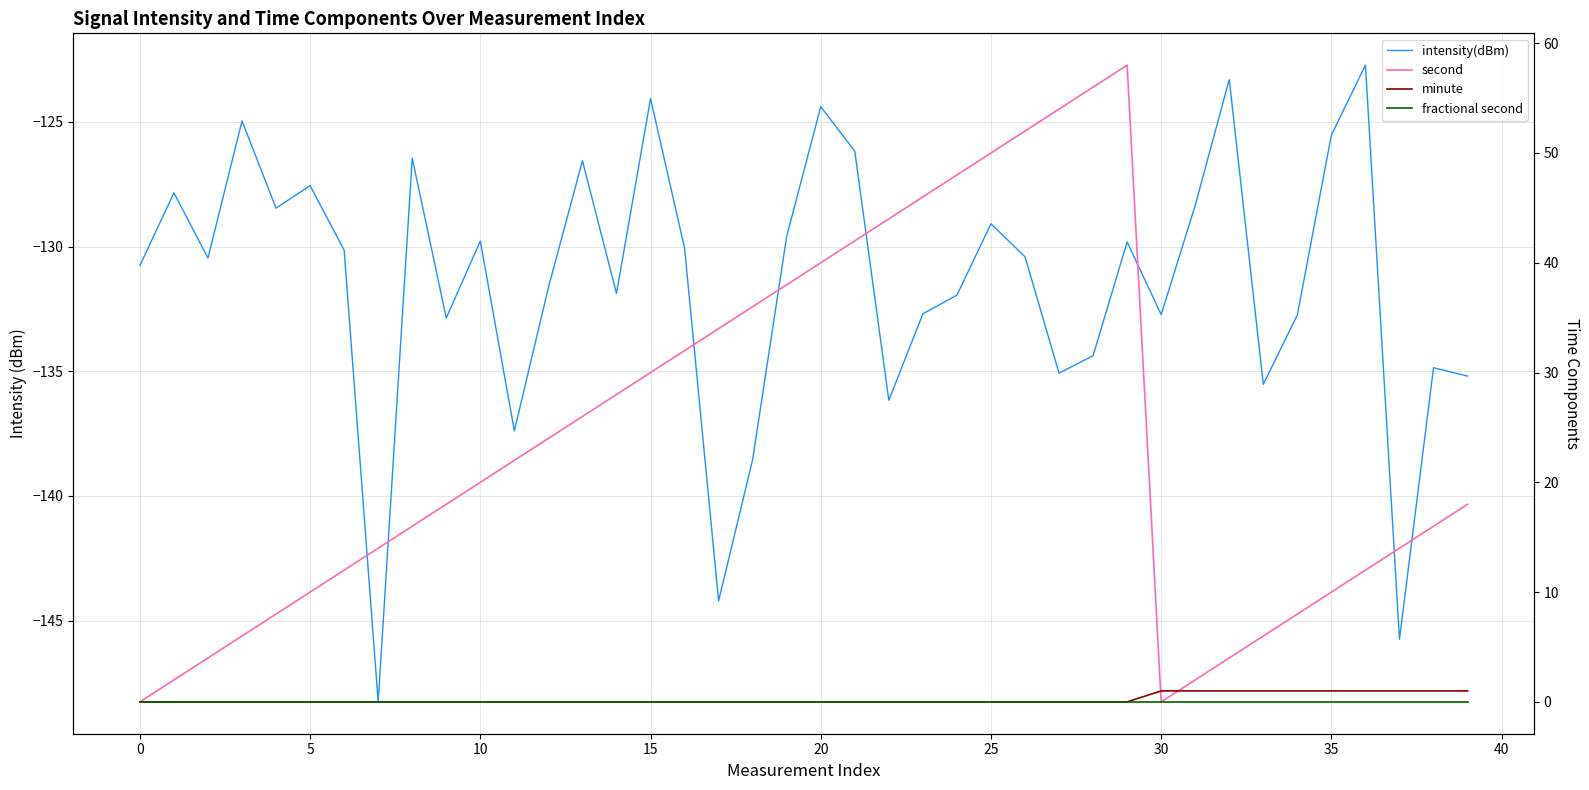

True or false: intensity(dBm) and second cross at least once.

False